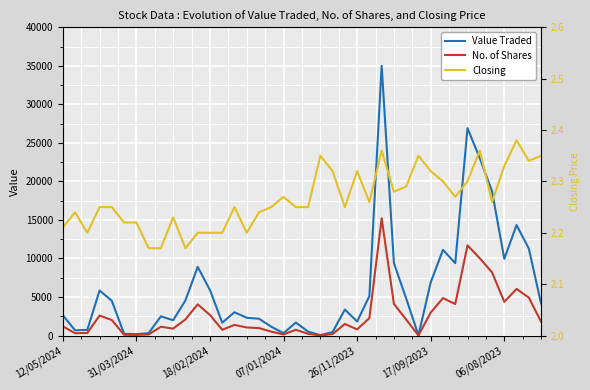

How many values in the Value Traded series exceed 3375?

19